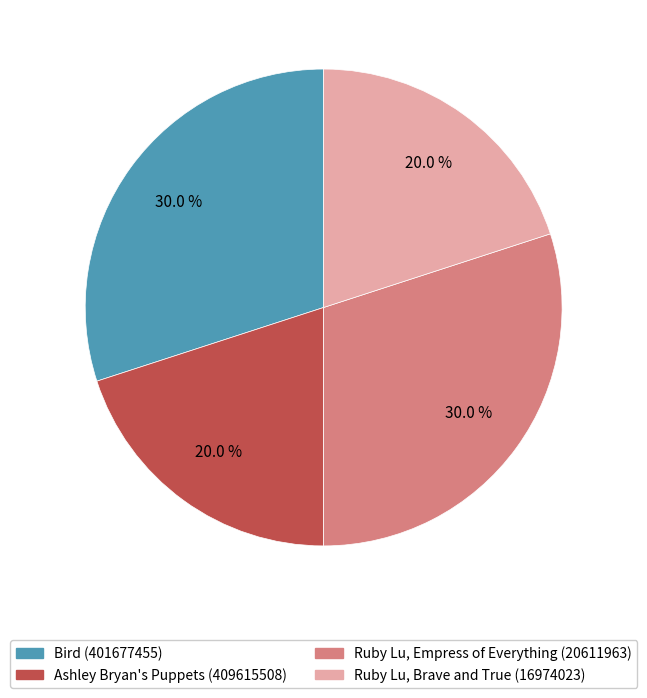

Is there any slice that represents more than half of the pie?

No